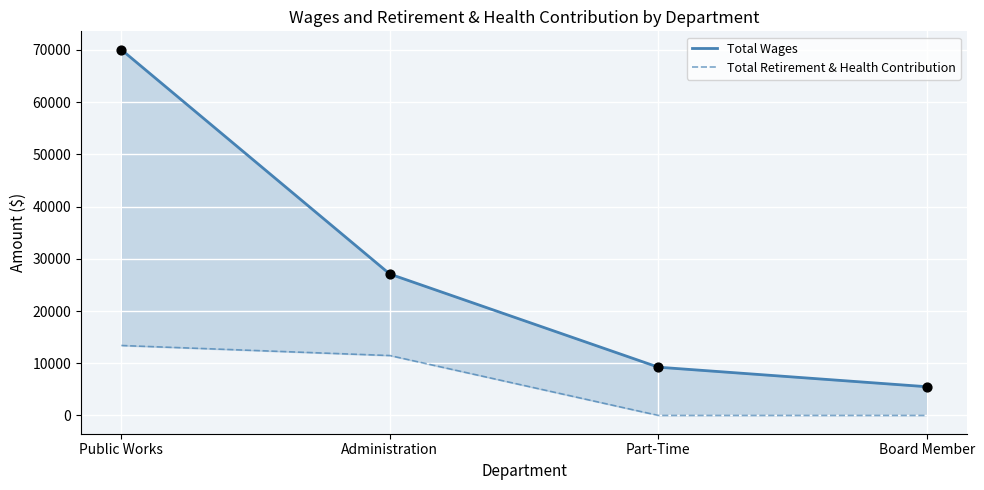

Which series has the widest spread of Y values?

Total Wages